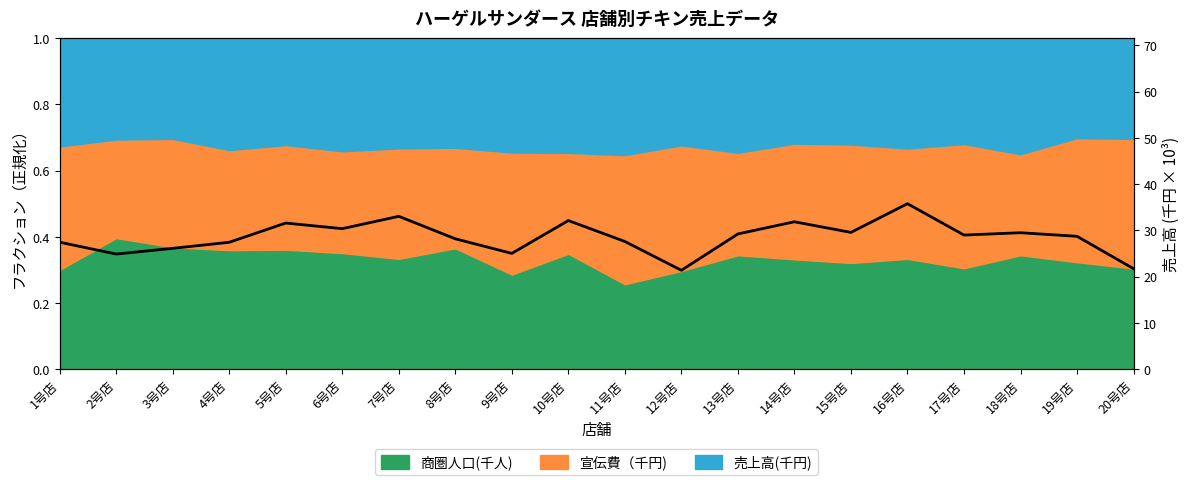

At which category does the chart reach its peak across all series?

16号店